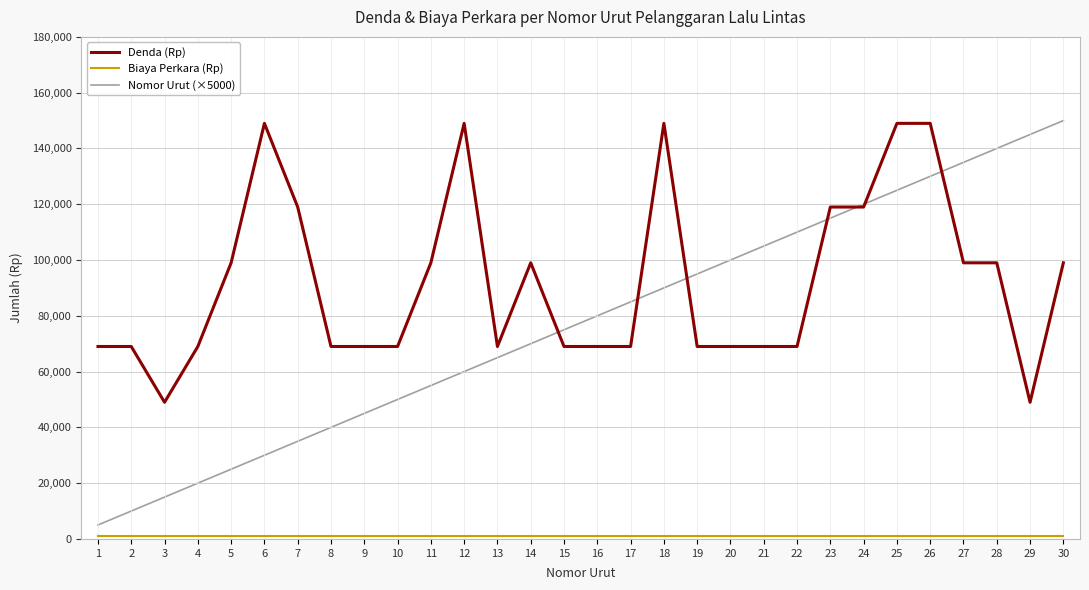

The value of Denda (Rp) at 5 is 48708. True or false?

False